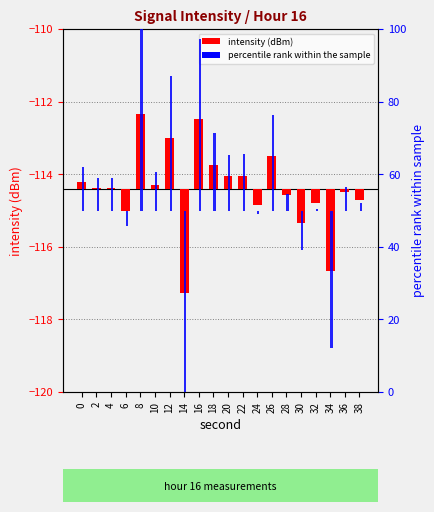

Does the chart contain stacked bars?

No